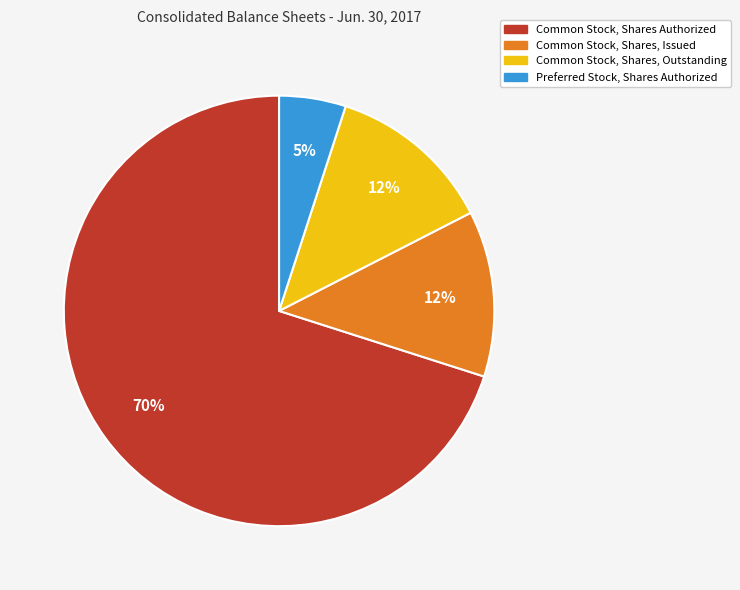

Which category accounts for the majority?

Common Stock, Shares Authorized